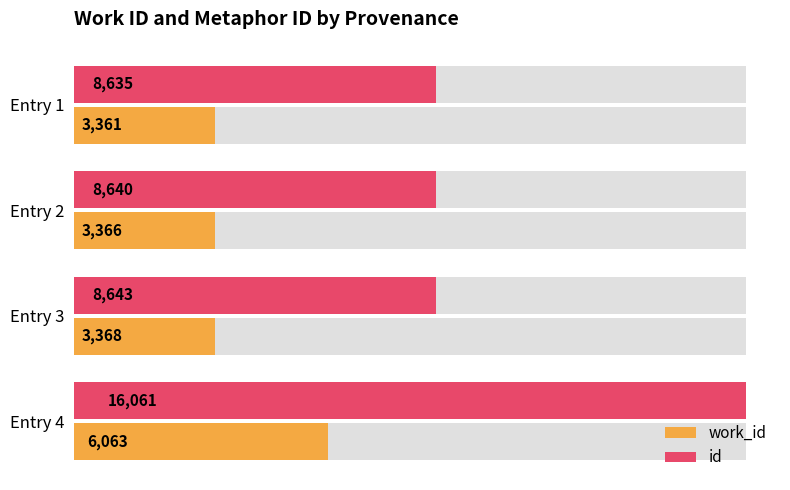

What is the value of the work_id bar at the 1st from the left?

3361